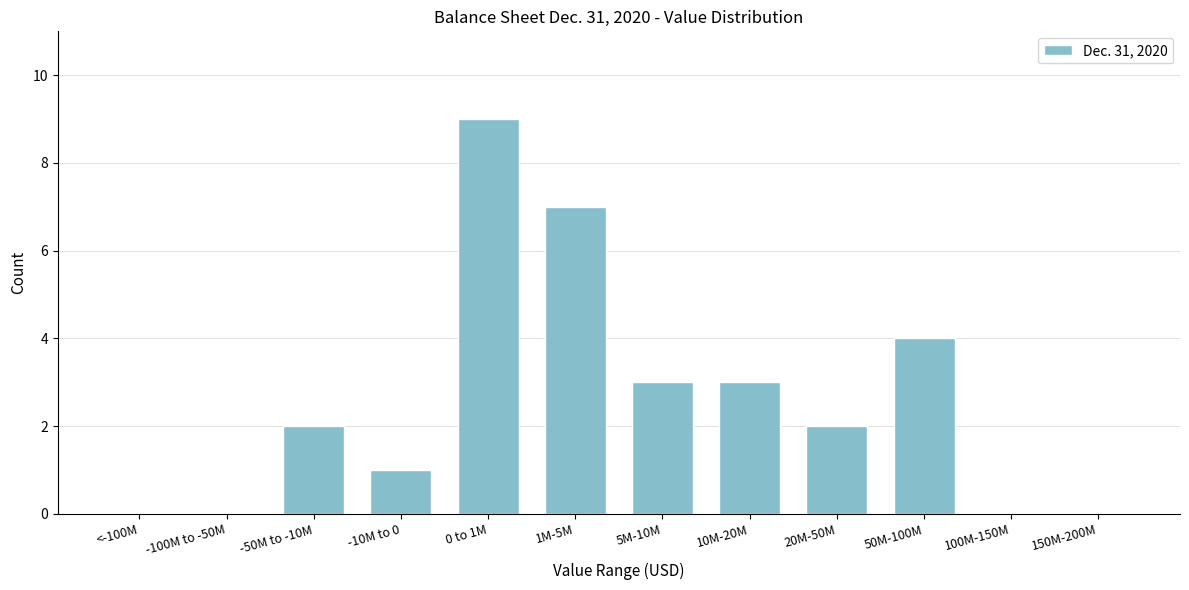

Reading left to right, list all the values displayed in this chart.

<-100M=0	-100M to -50M=0	-50M to -10M=2	-10M to 0=1	0 to 1M=9	1M-5M=7	5M-10M=3	10M-20M=3	20M-50M=2	50M-100M=4	100M-150M=0	150M-200M=0